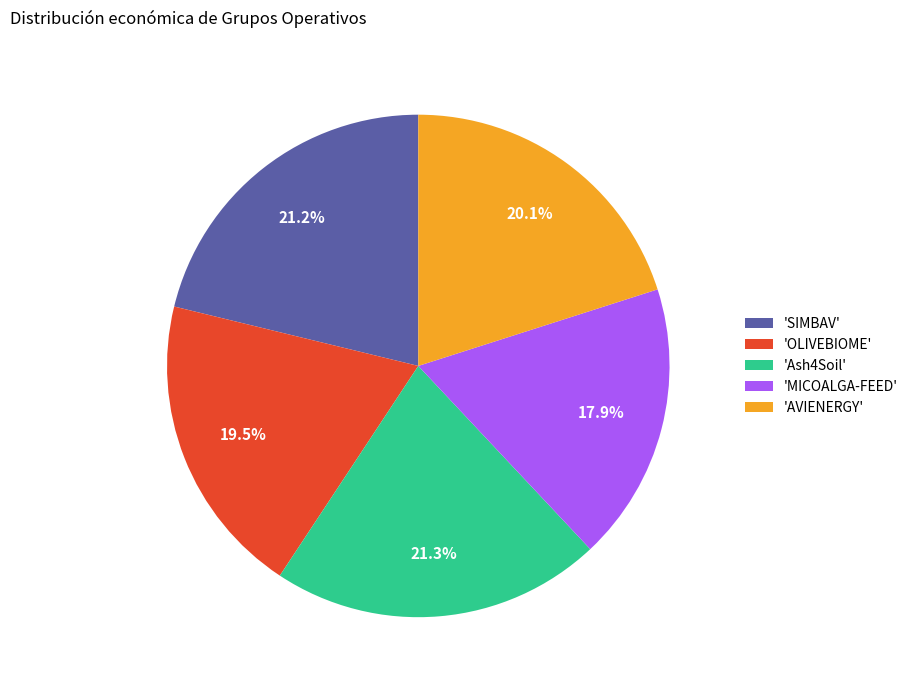

Which slice is the smallest?

'MICOALGA-FEED'